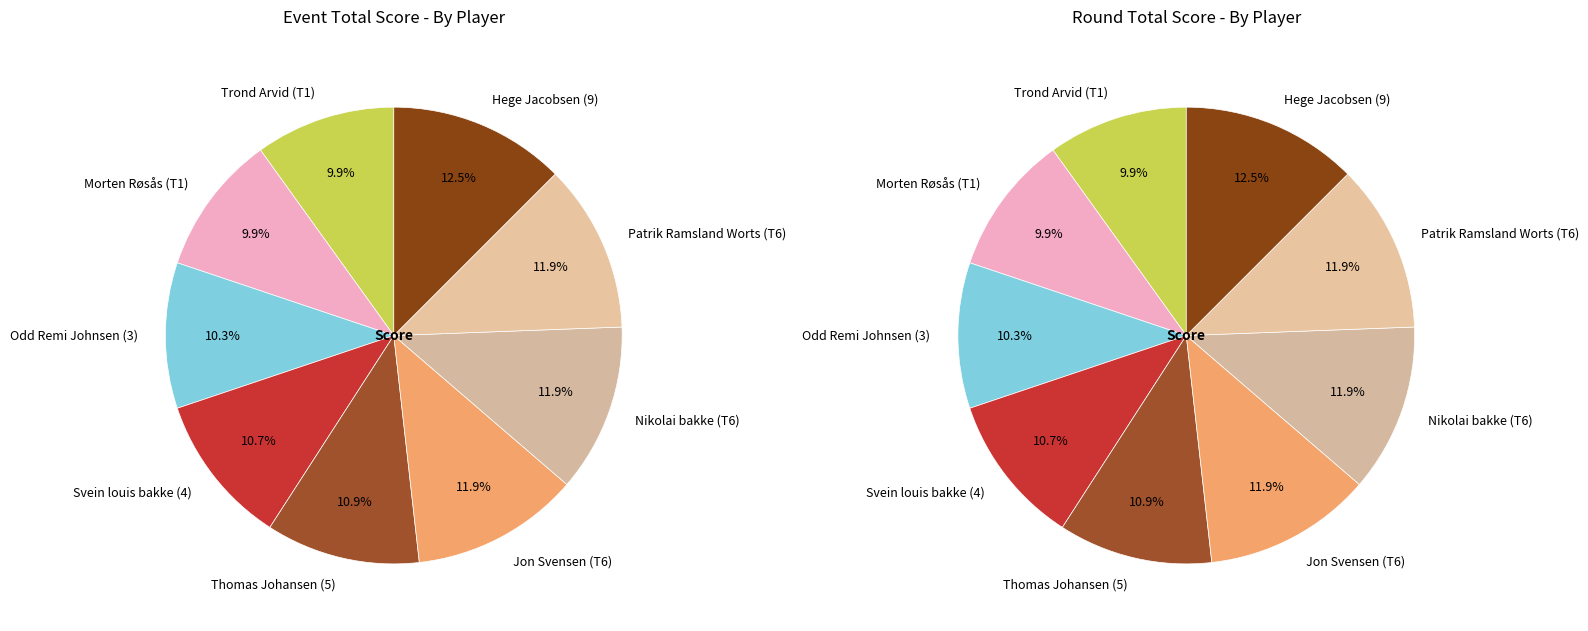

How many segments does this pie chart have?

9